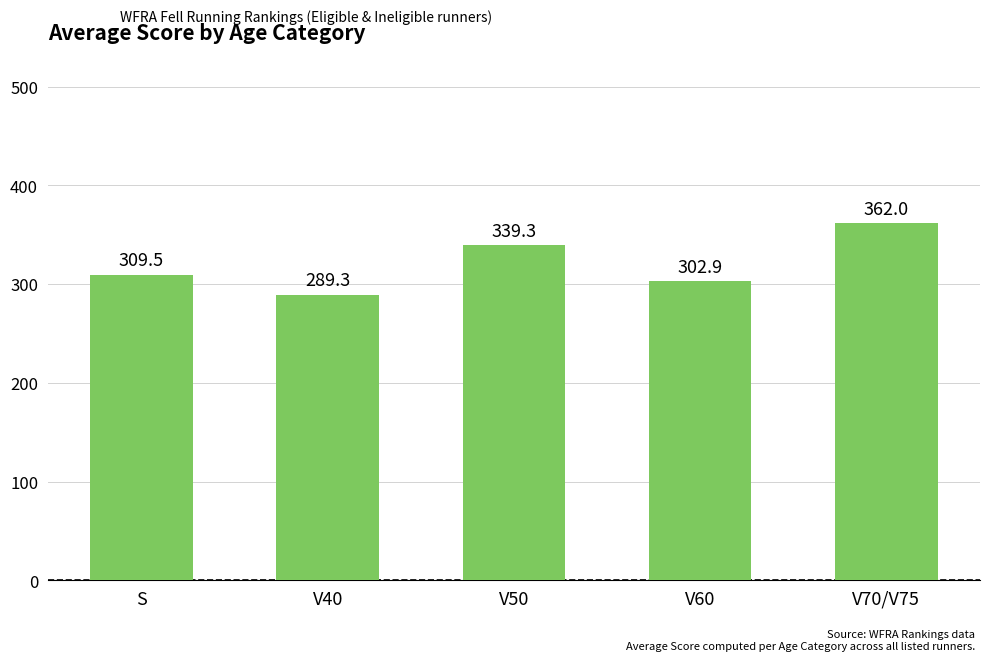

Reading left to right, transcribe all the data shown in this chart.

S=309.5	V40=289.3	V50=339.3	V60=302.9	V70/V75=362.0